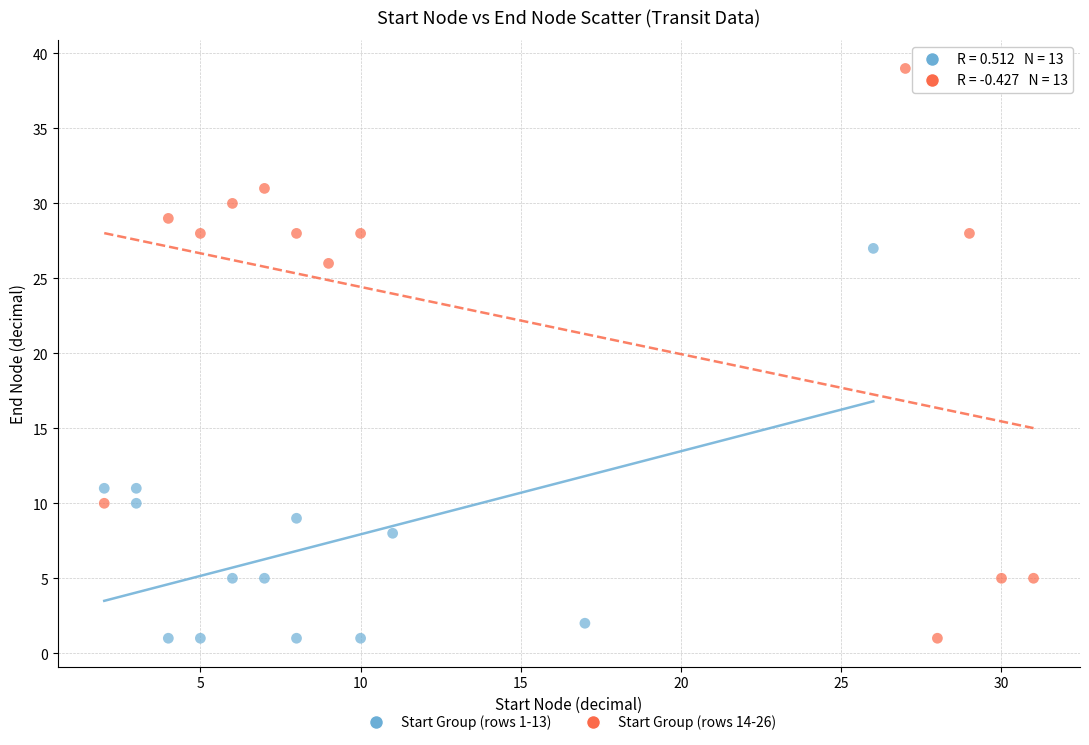

Which series has the largest Y range (max minus min)?

Start Group (rows 14-26)